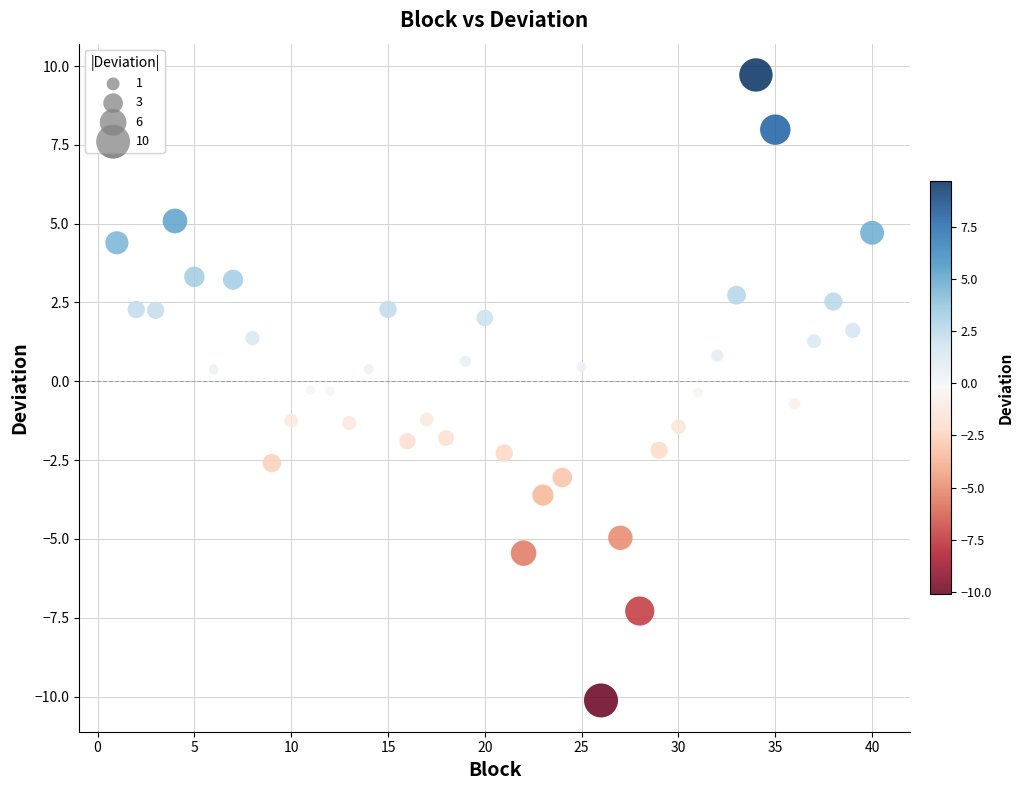

What is the range of Y values (max minus min)?

19.8